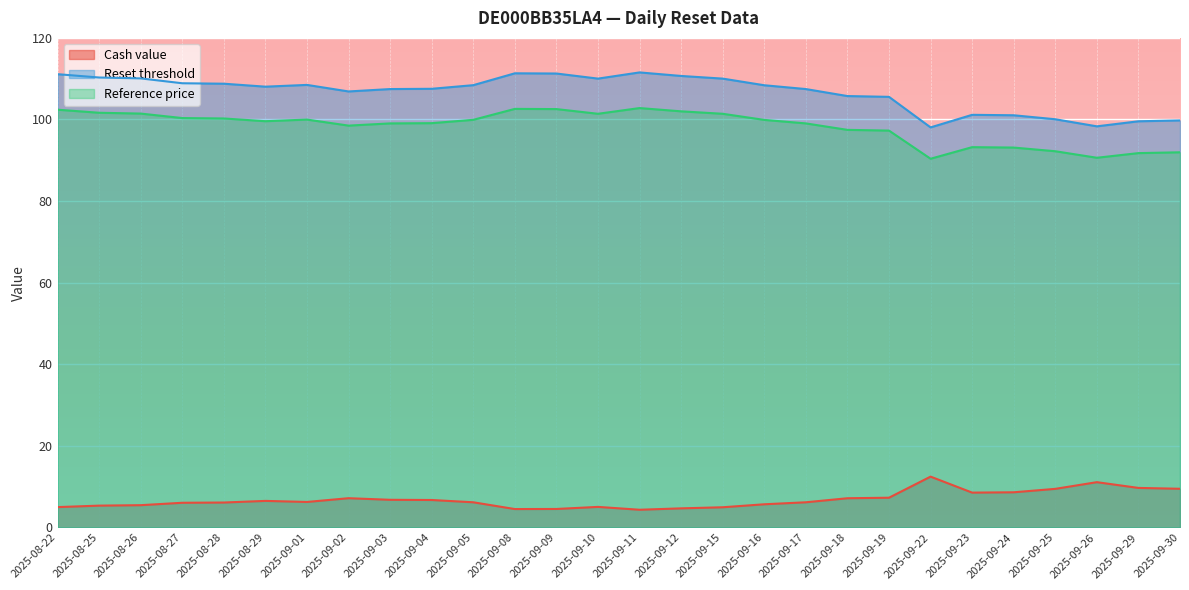

Where is Cash value nearest to the value 8?

2025-09-23